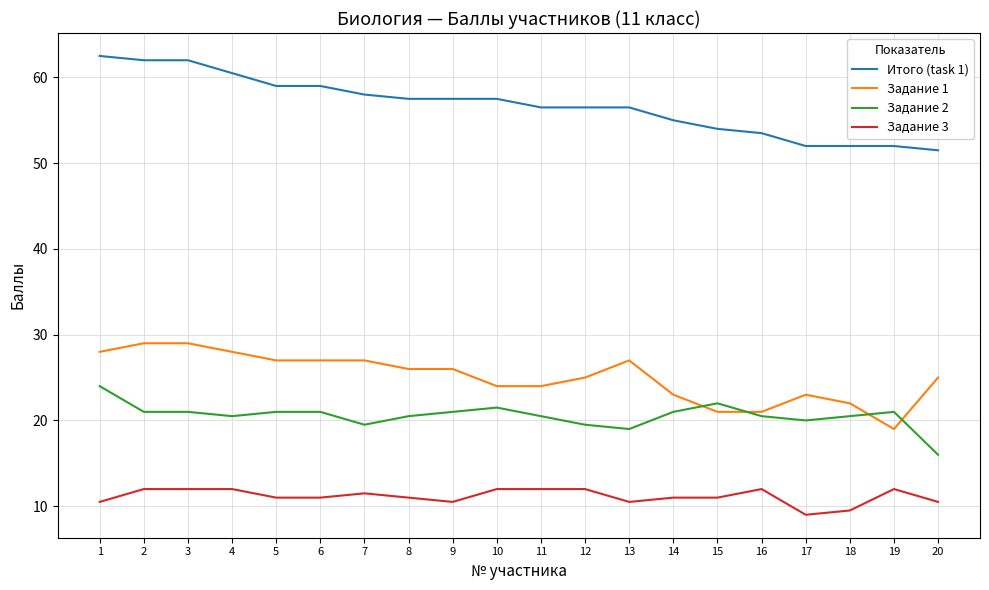

What is the highest value of the Итого (task 1) series?

62.5